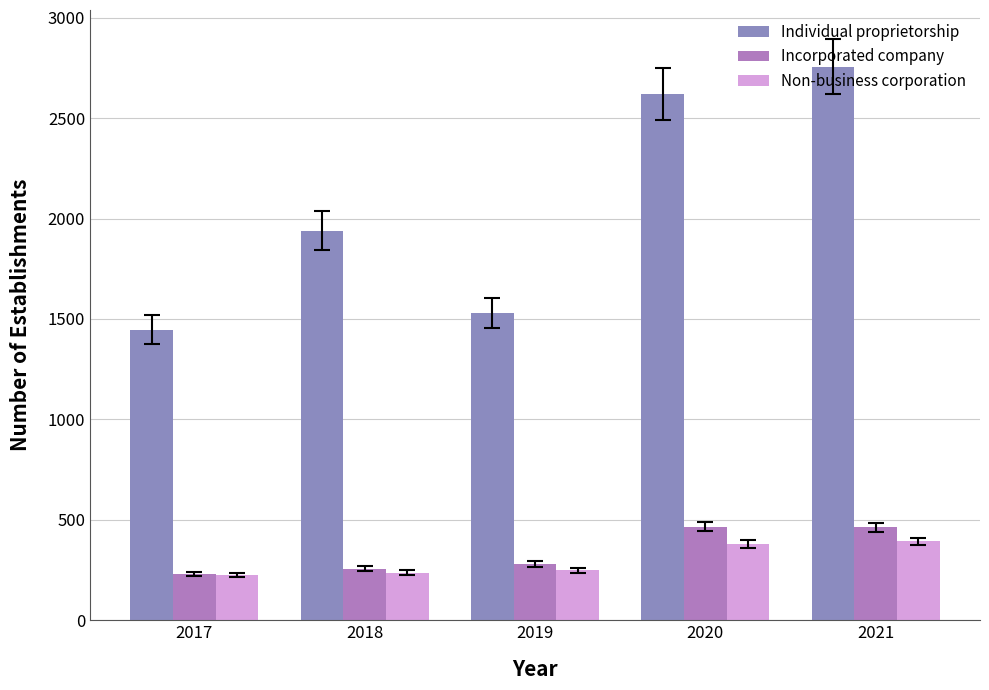

Rank the series by their maximum value, from lowest to highest.

Non-business corporation, Incorporated company, Individual proprietorship